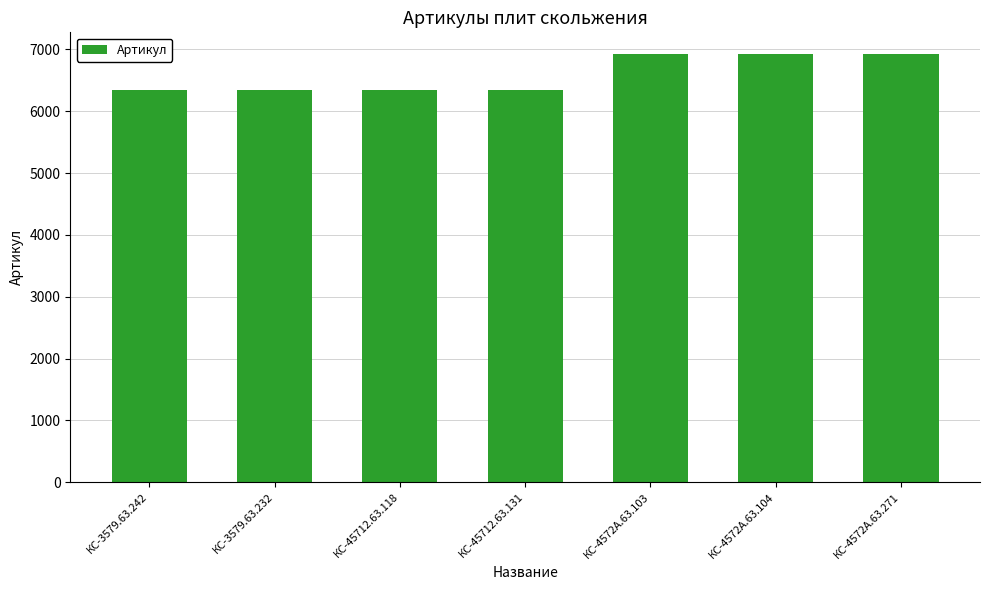

Are the bars horizontal?

No